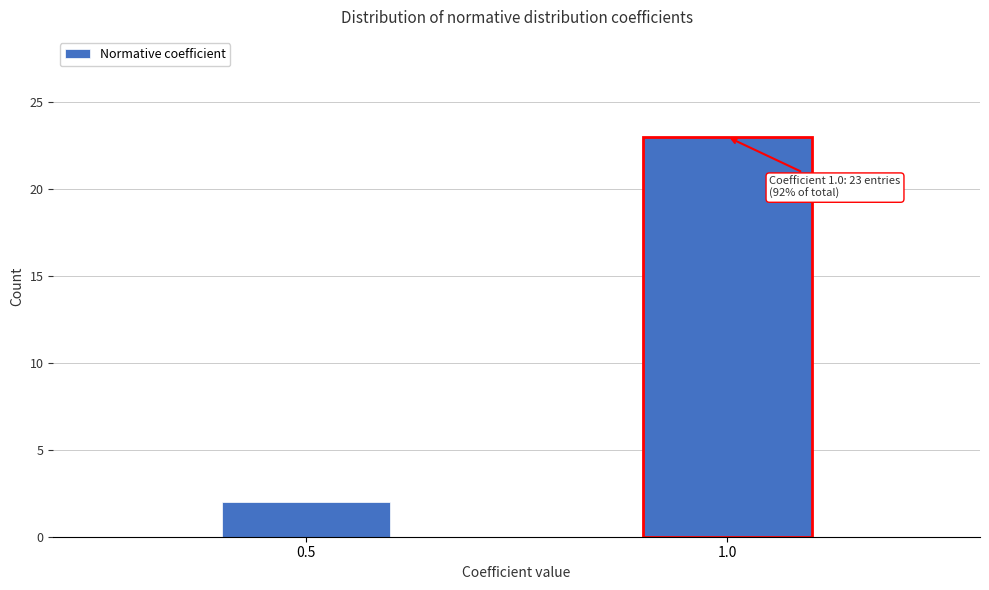

Reading right to left, what are all the values shown in this chart?

1.0=23	0.5=2